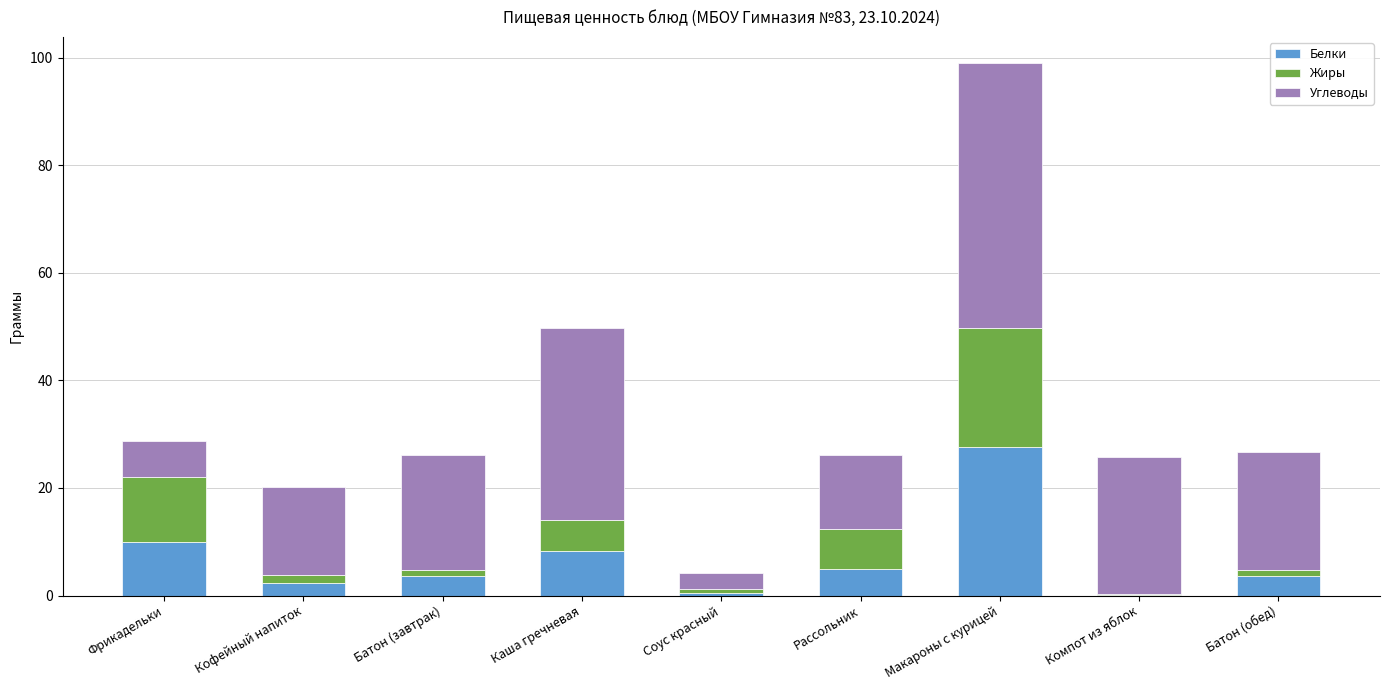

What is the maximum value for Белки?

27.6